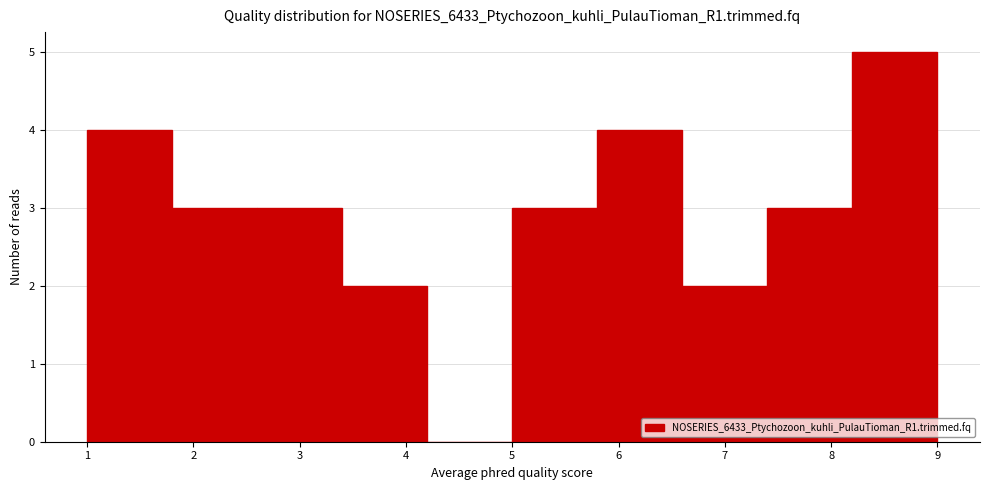

How tall is the bar that spans 6.6 to 7.4 on the x-axis? The values are not printed on the chart, so give them approximately, as read against the axis.

2